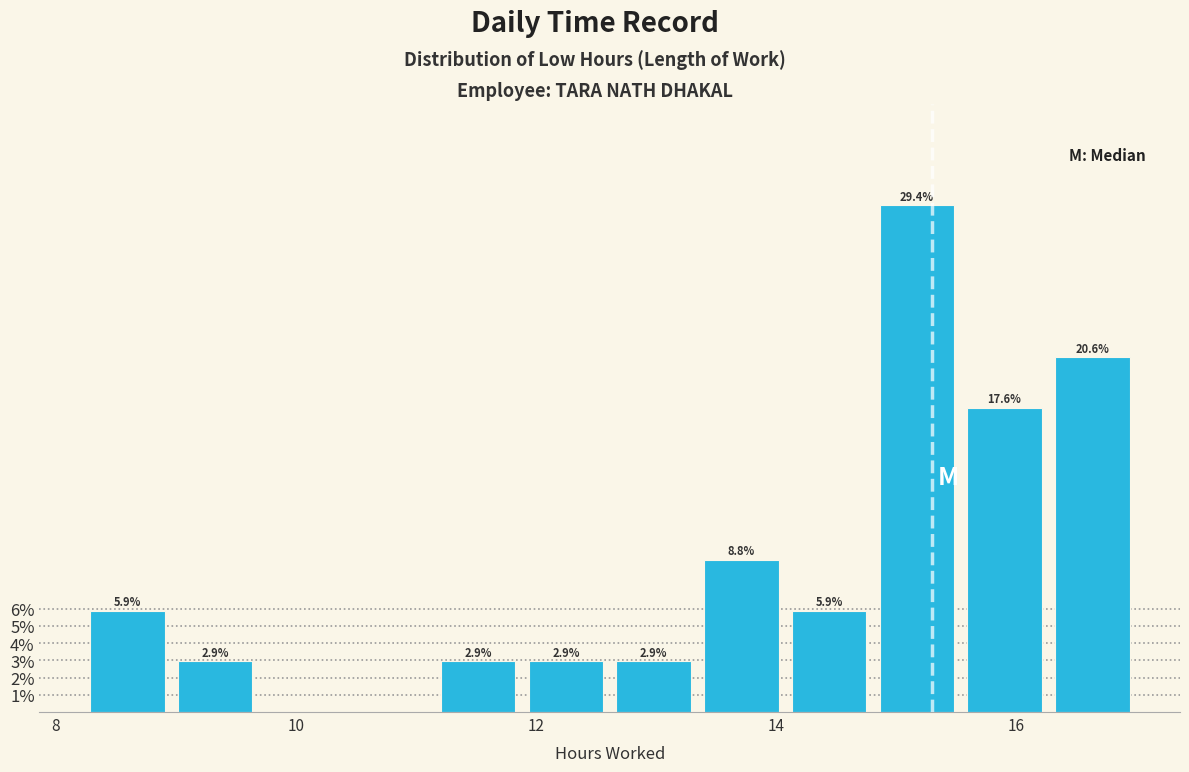

Read against the x-axis, roughly where is the centre of the tallest bar?

15.2